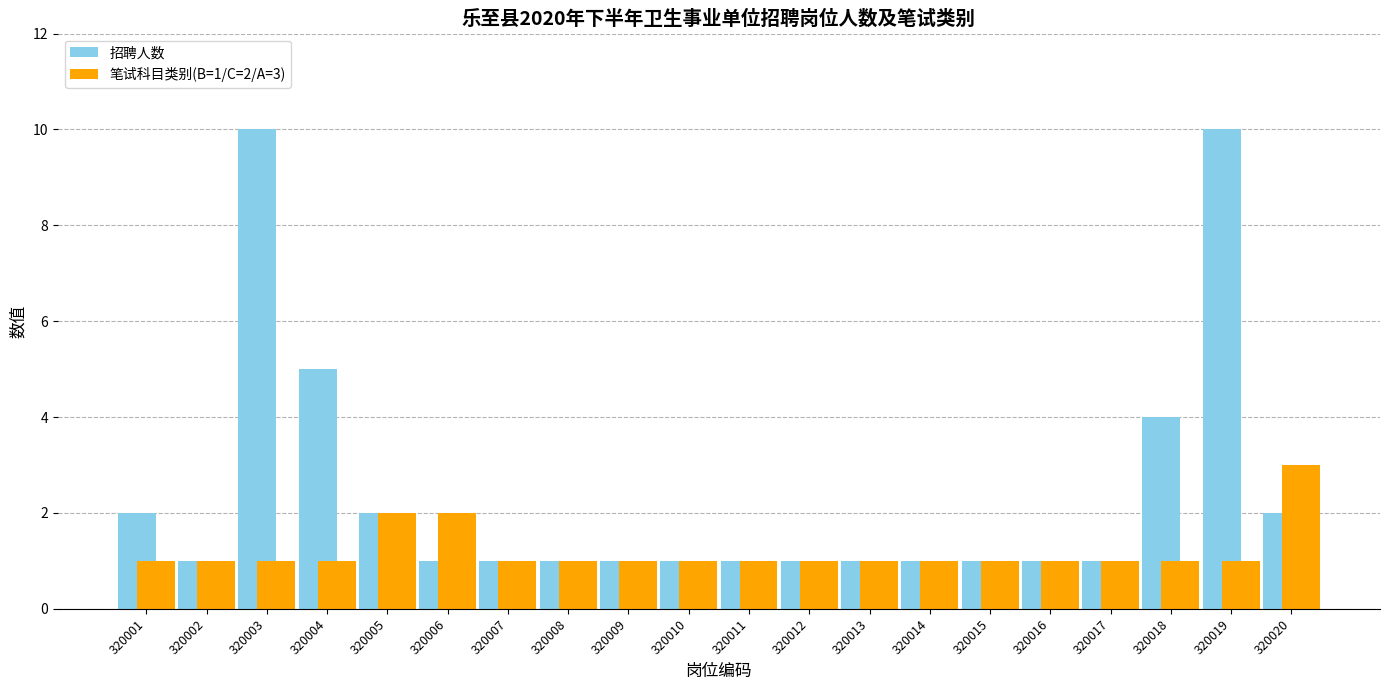

Is the value of 招聘人数 at 320019 greater than the value of 笔试科目类别(B=1/C=2/A=3) at 320011?

Yes